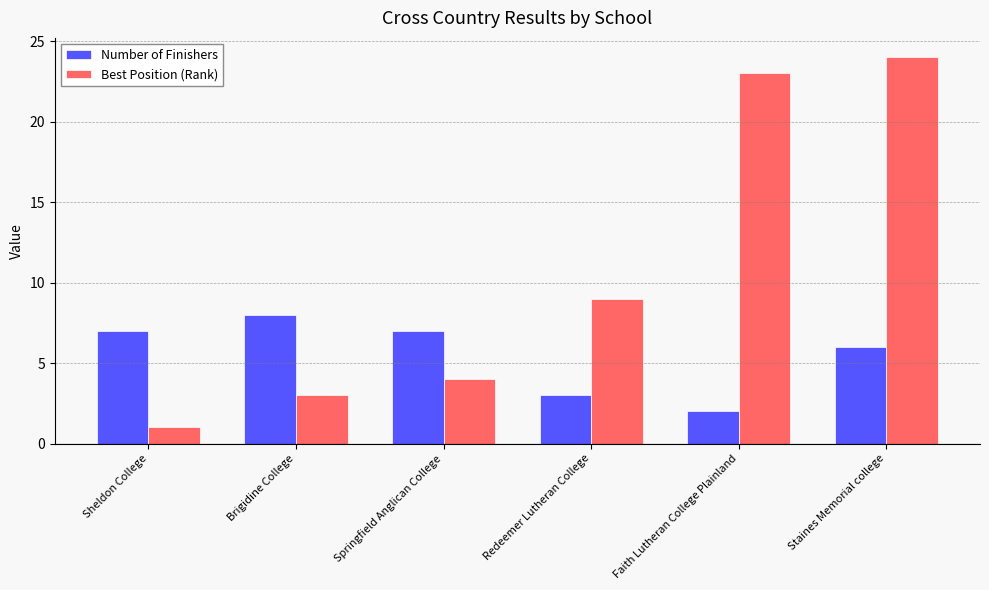

What is the approximate value of Best Position (Rank) at Brigidine College, to the nearest 5?

5